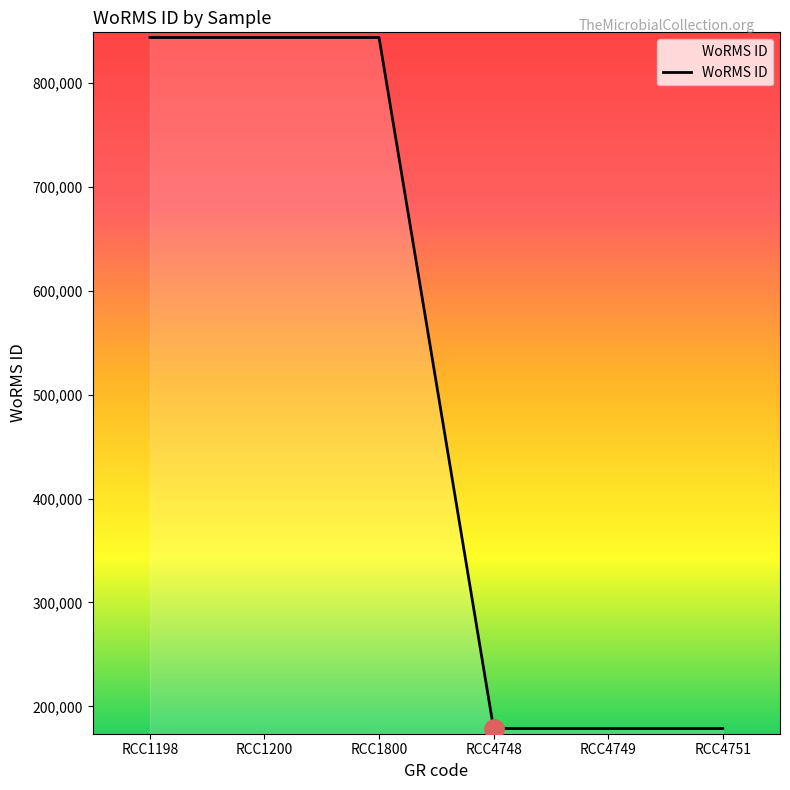

Which has a higher value, RCC4748 or RCC1198?

RCC1198